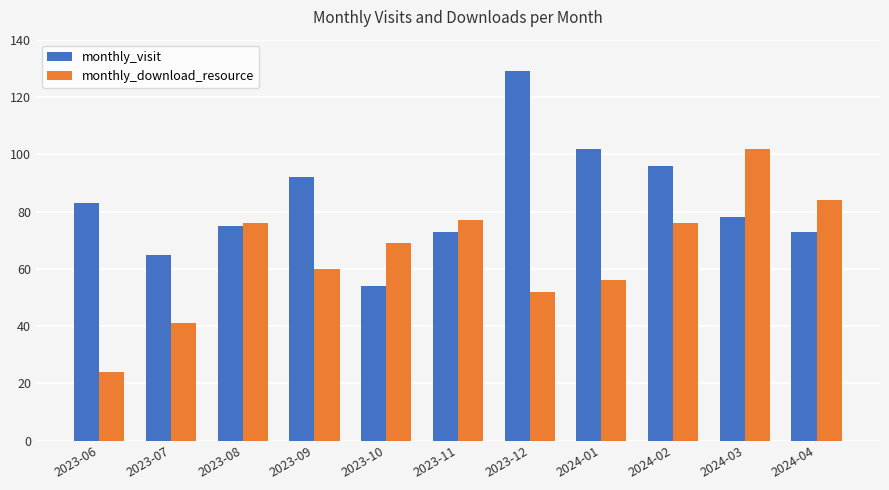

What is the value of the monthly_download_resource bar at the 11th from the left?

84